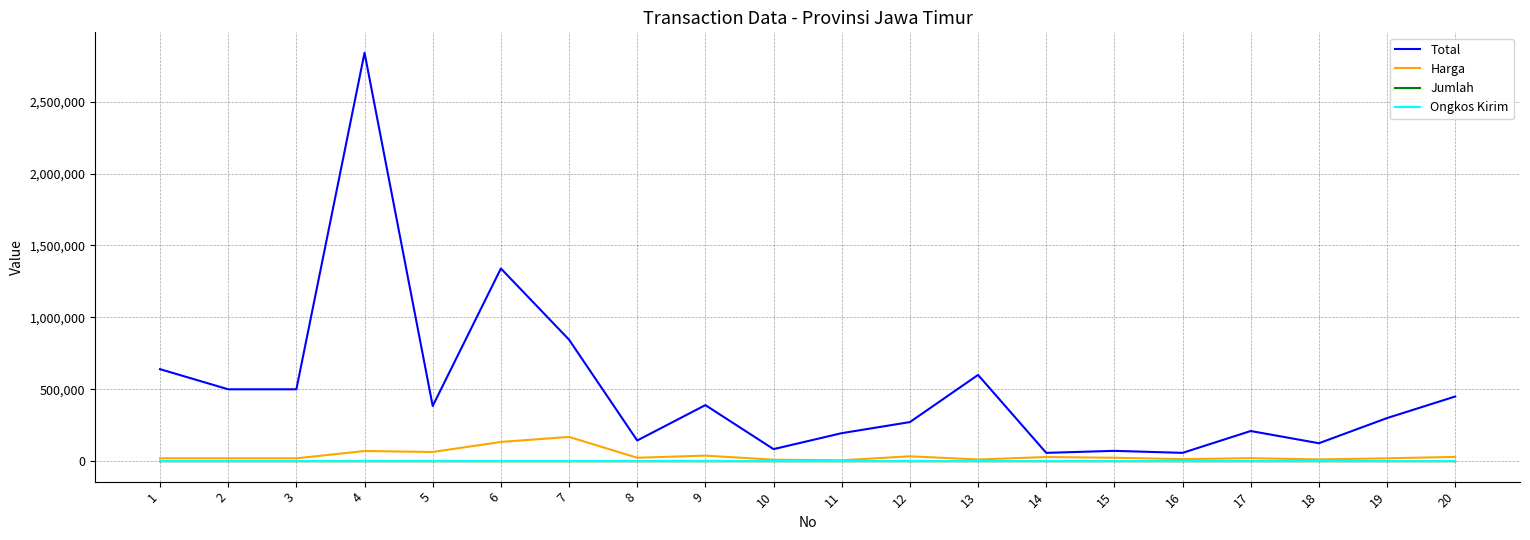

What is the maximum value shown in the chart?

2840000